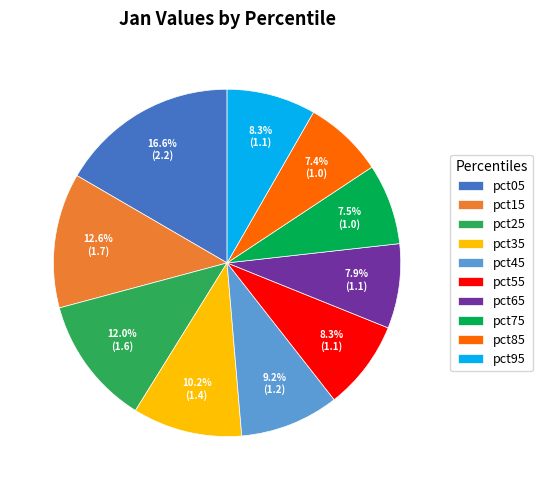

Is it true that pct45 is 9% of the pie?

True